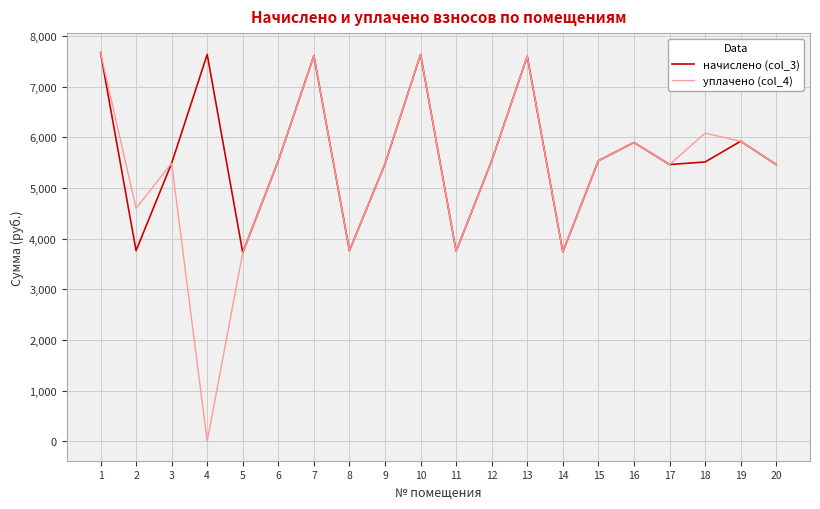

The value of начислено (col_3) at 20 is 5464.8. True or false?

True